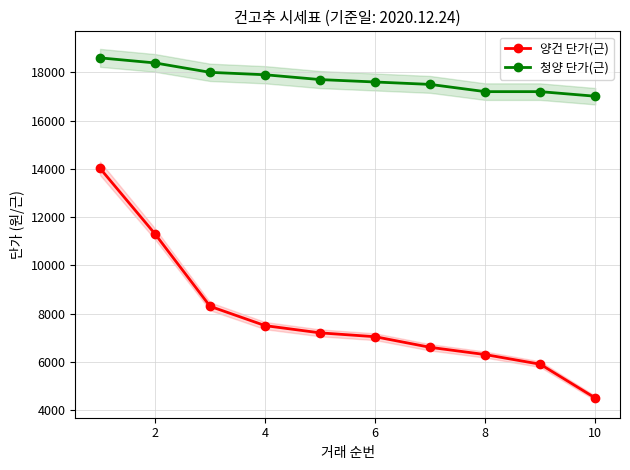

List the series in order of their overall mean, highest first.

청양 단가(근), 양건 단가(근)